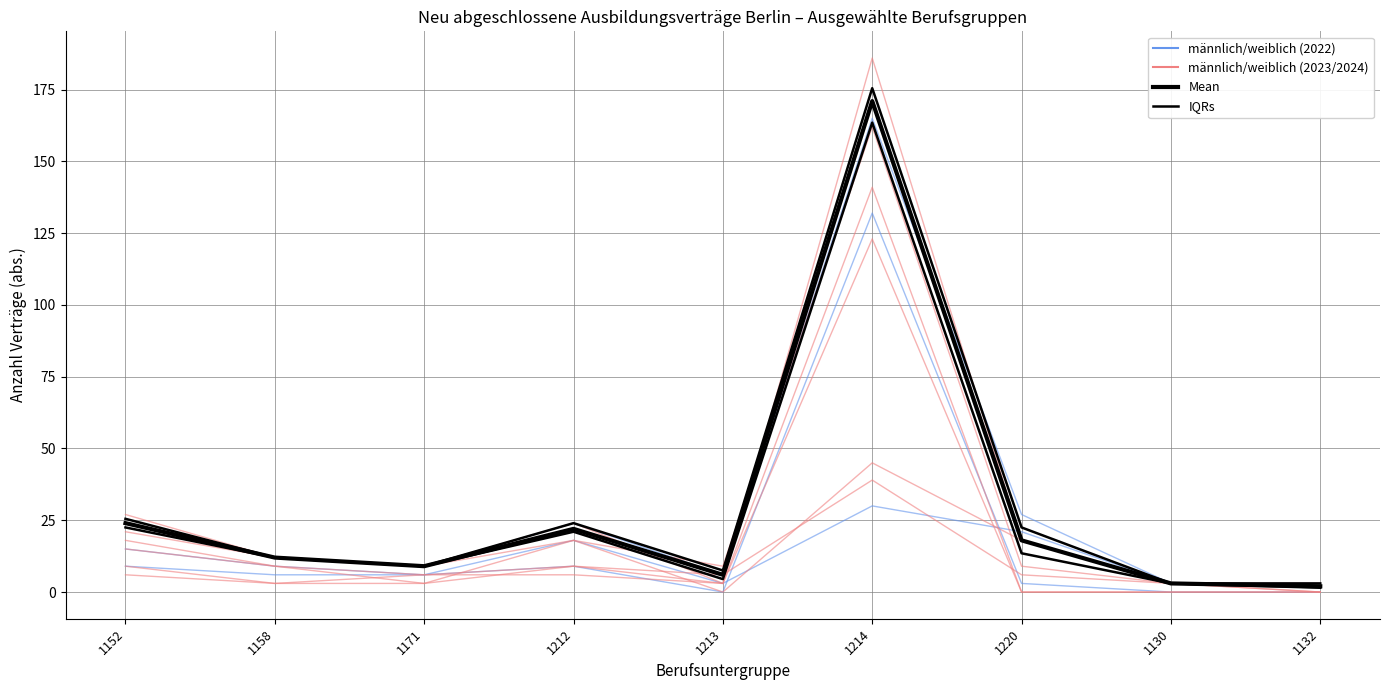

What position from the left is 1158?

2